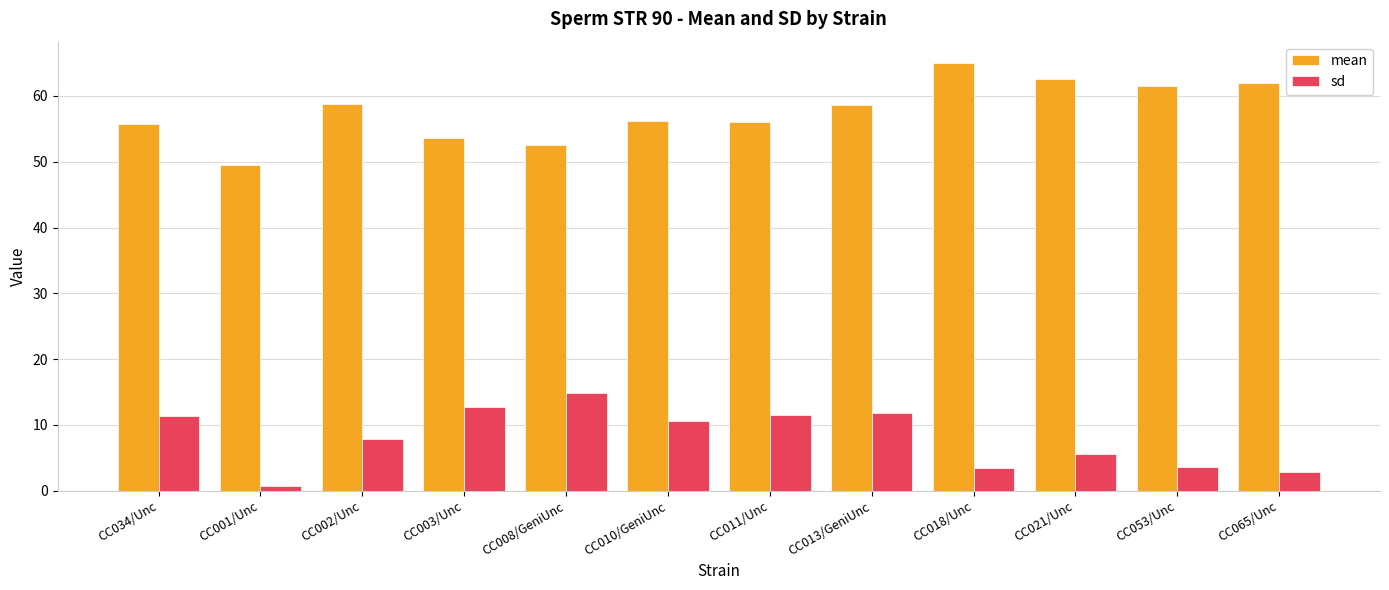

What is the spread (max minus min) of values at CC003/Unc?

40.9